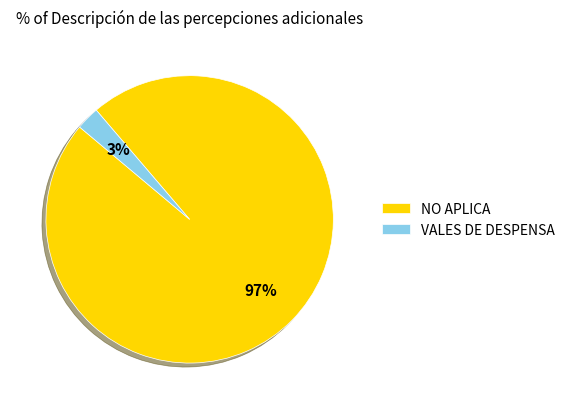

To the nearest percent, what is the average slice percentage?

50%